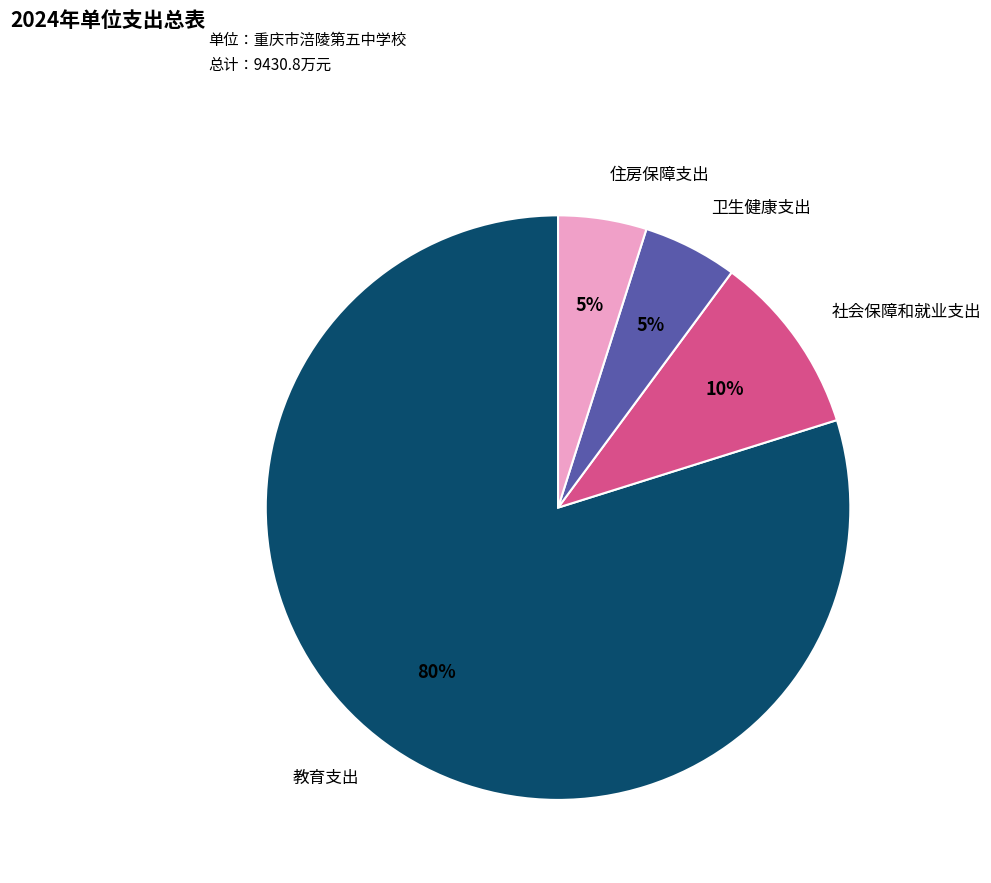

What percentage is the 教育支出 slice, to the nearest percent?

80%